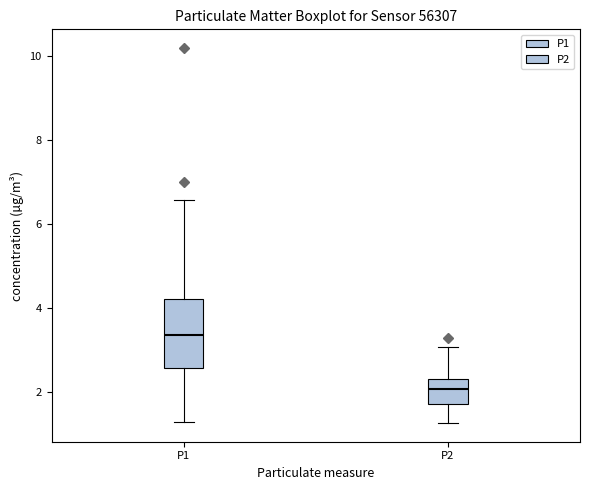

Reading left to right, read every box against the y-axis: the position of its median line, the range the box covers, and the ends of its whiskers. The values are not printed on the chart, so give them approximately, as read against the axis.

P1: median 3.4, box 2.6 to 4.2, whiskers 1.4 to 6.6
P2: median 2.0, box 1.8 to 2.4, whiskers 1.2 to 3.0